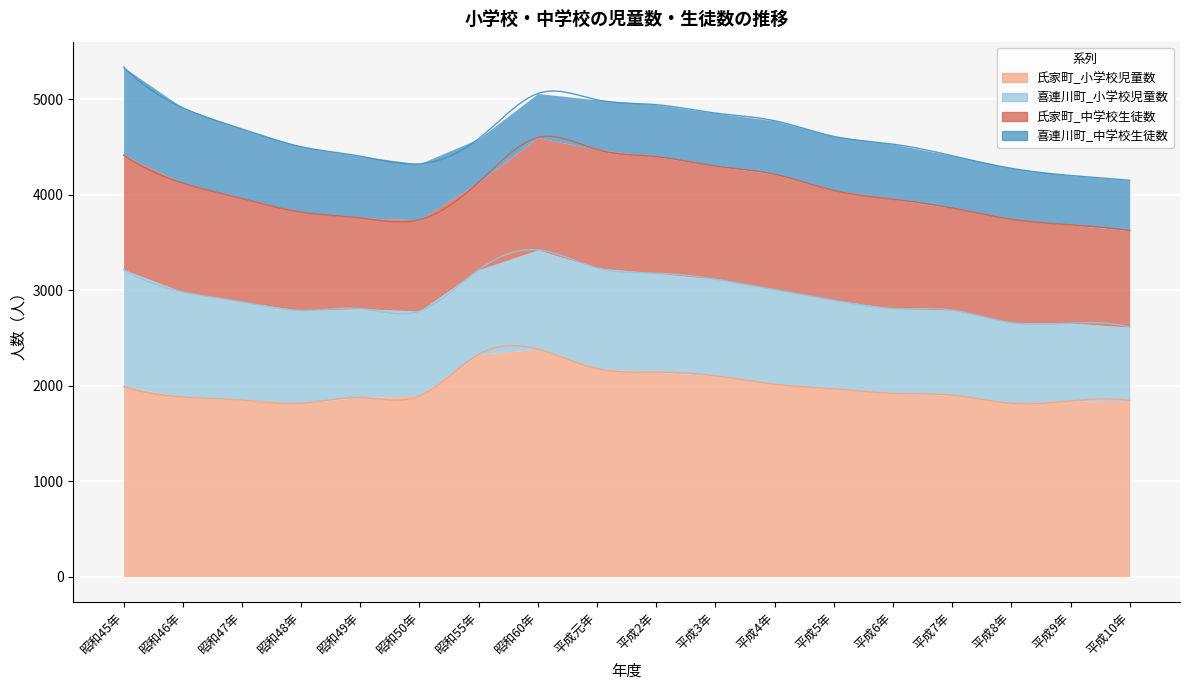

At which category does 氏家町_中学校生徒数 reach its first local valley?

昭和49年